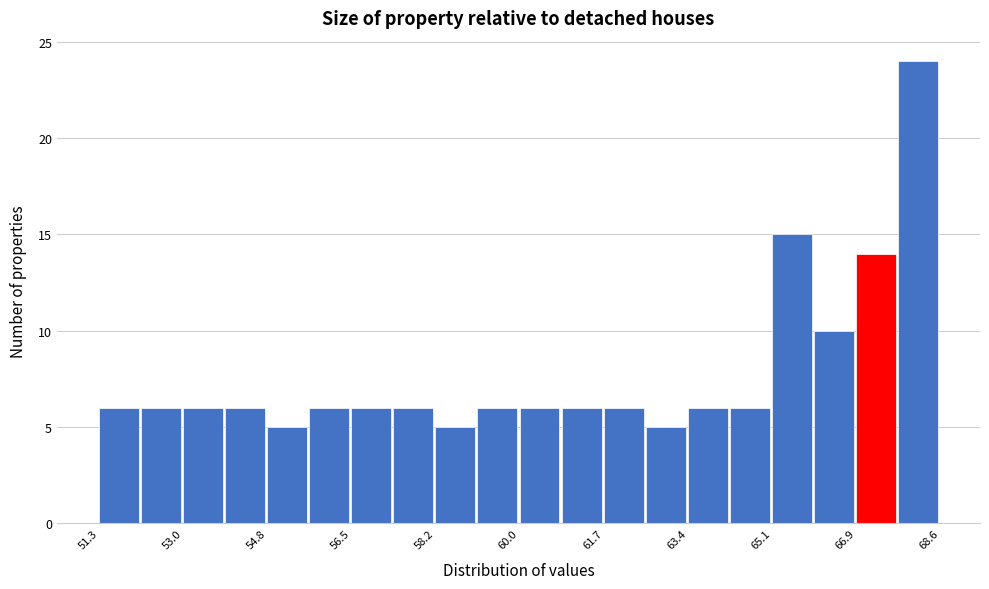

How tall is the bar that spans 60.0 to 60.8 on the x-axis? Neither the bar edges nor the heights are printed on the chart, so give them approximately, as read against the axes.

6